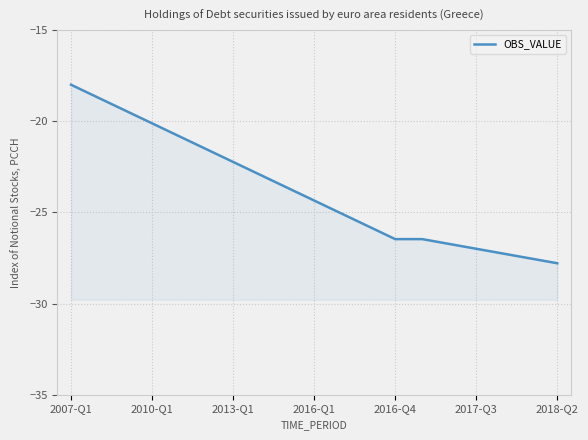

True or false: there are more than 2 points higher than both neighbors.

False